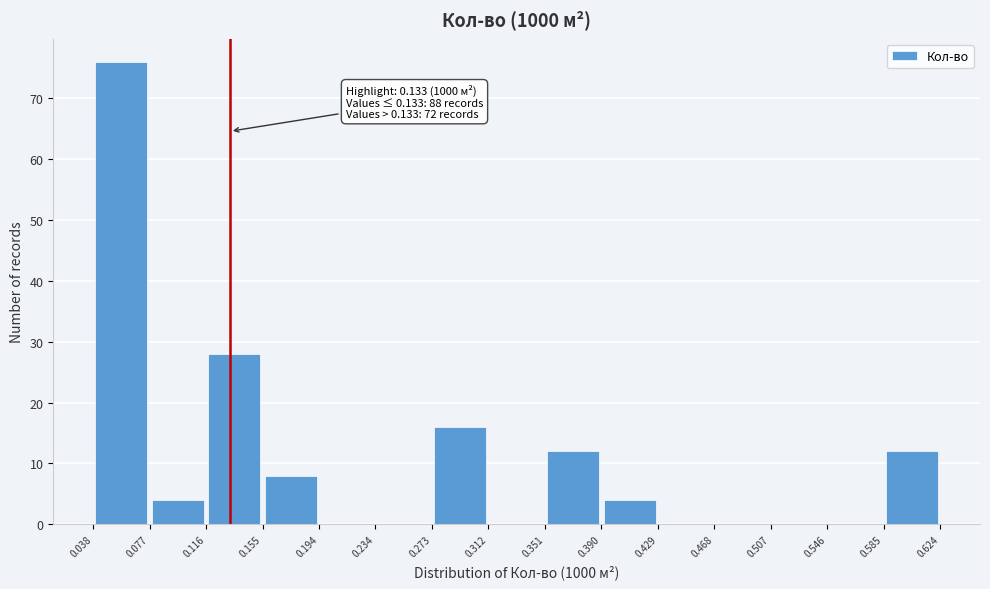

Which range on the x-axis has the tallest bar?

0.038 to 0.077